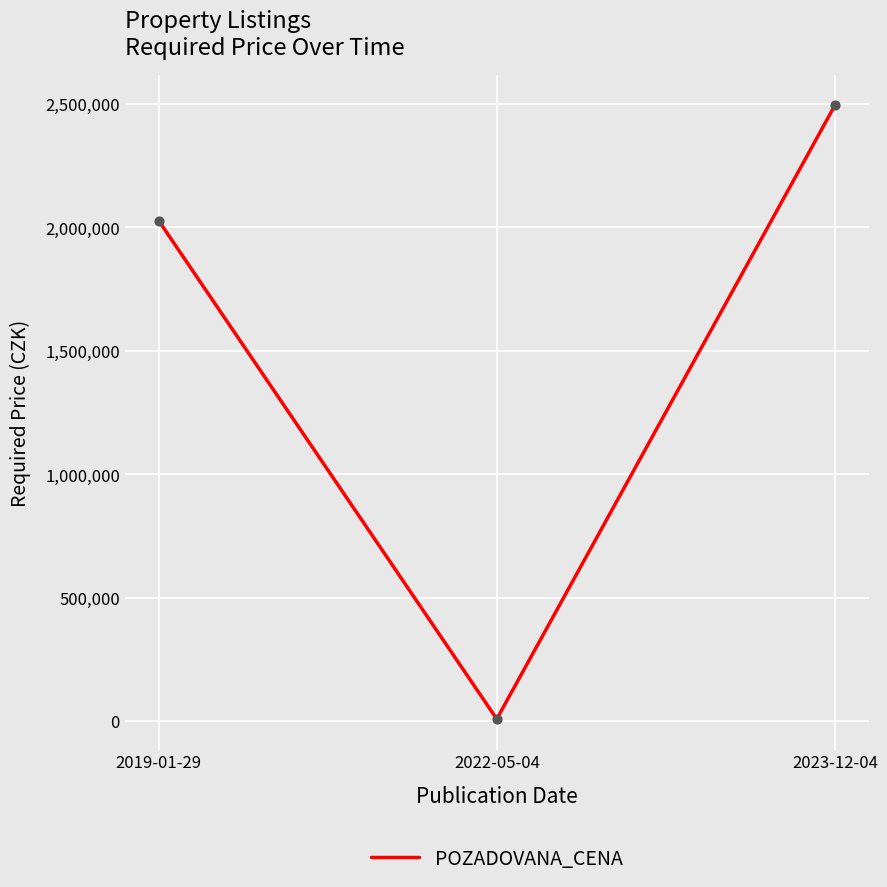

Which has a higher value, 2022-05-04 or 2019-01-29?

2019-01-29